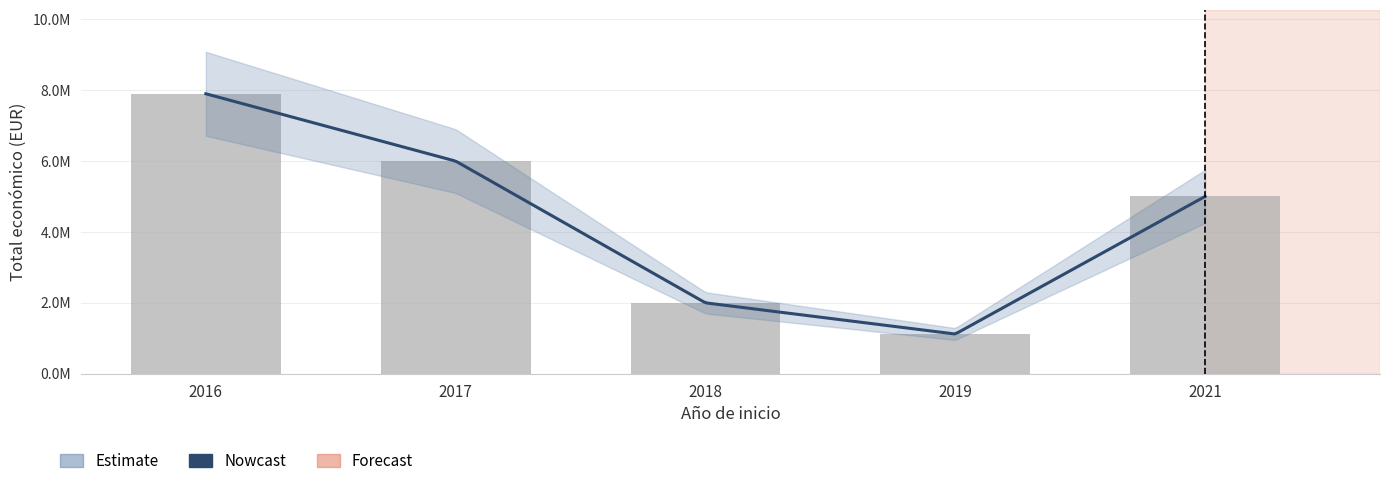

At which label is the value closest to 4506728?

2021